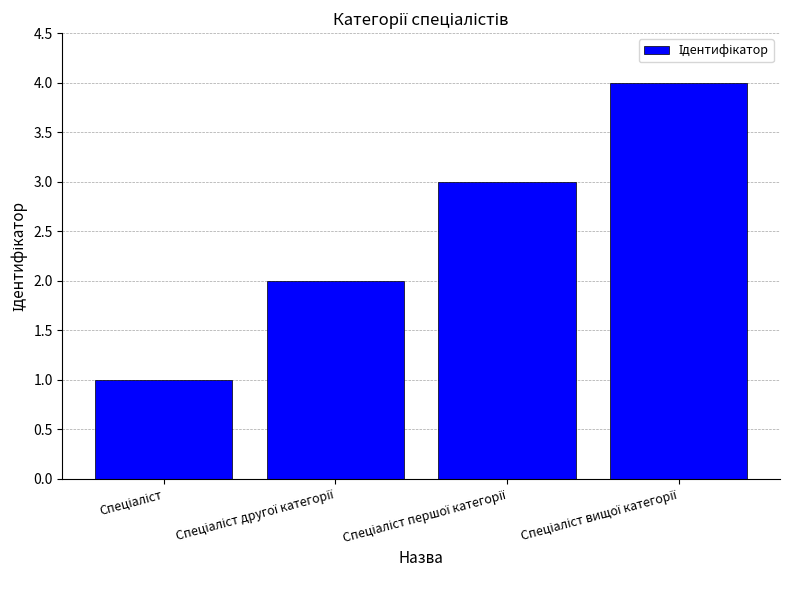

Are the bars grouped side by side (vs. stacked)?

No